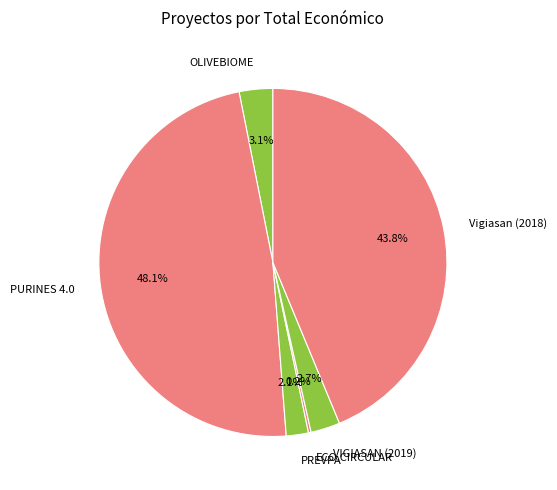

Does any single category account for the majority?

No